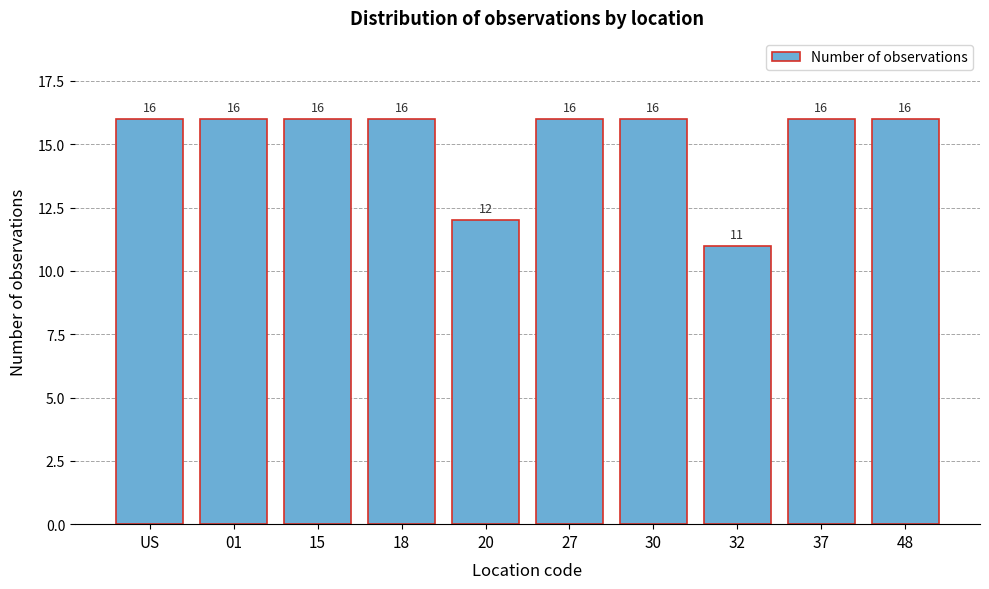

Reading left to right, what are all the values shown in this chart?

US=16	01=16	15=16	18=16	20=12	27=16	30=16	32=11	37=16	48=16